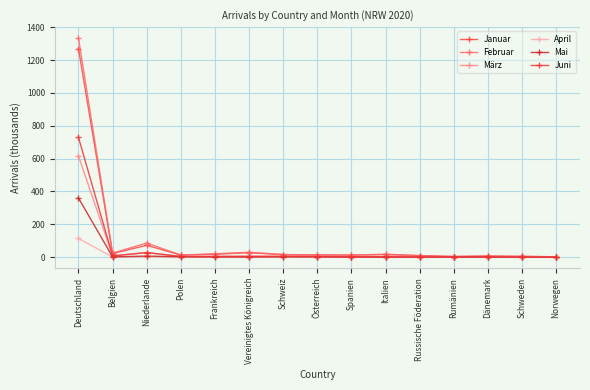

Reading left to right, list all the values displayed in this chart.

Januar: 1269.6	21.7	72.0	12.6	18.0	27.3	15.3	13.2	12.1	17.6	9.8	3.7	6.2	4.6	2.2
Februar: 1333.8	24.7	85.9	12.3	20.3	29.5	15.9	13.5	12.8	14.8	8.6	3.8	7.0	4.2	2.3
März: 616.0	7.8	28.0	4.1	5.4	8.0	5.1	4.8	3.4	2.4	2.4	1.6	1.3	1.3	0.5
April: 113.7	0.7	2.0	1.2	0.3	0.7	0.4	0.6	0.1	0.3	0.1	0.2	0.2	0.1	0.0
Mai: 359.9	1.4	6.5	2.2	0.9	1.3	1.6	1.3	0.4	0.5	0.1	0.6	0.3	0.1	0.0
Juni: 728.7	7.4	27.9	4.0	4.0	3.2	5.3	3.8	1.4	1.9	0.3	1.4	1.6	0.4	0.2